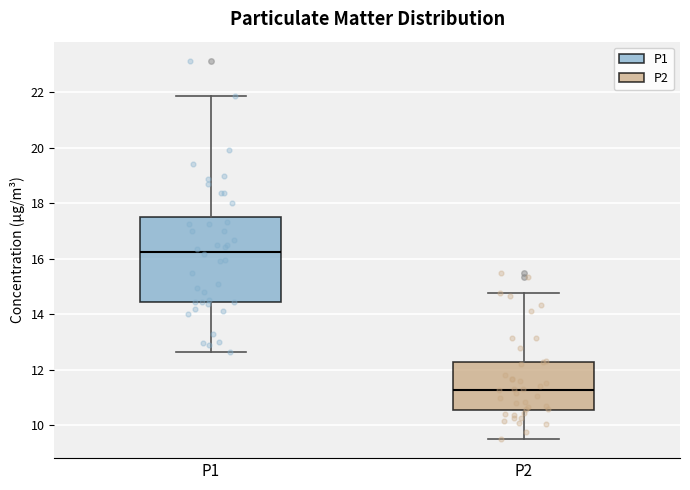

Which box's median line is the highest?

P1